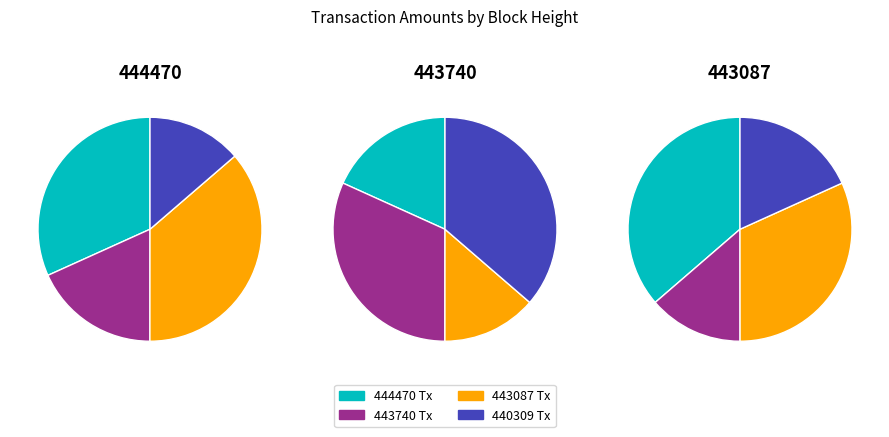

Is 2999.62112178 the majority of the pie?

No